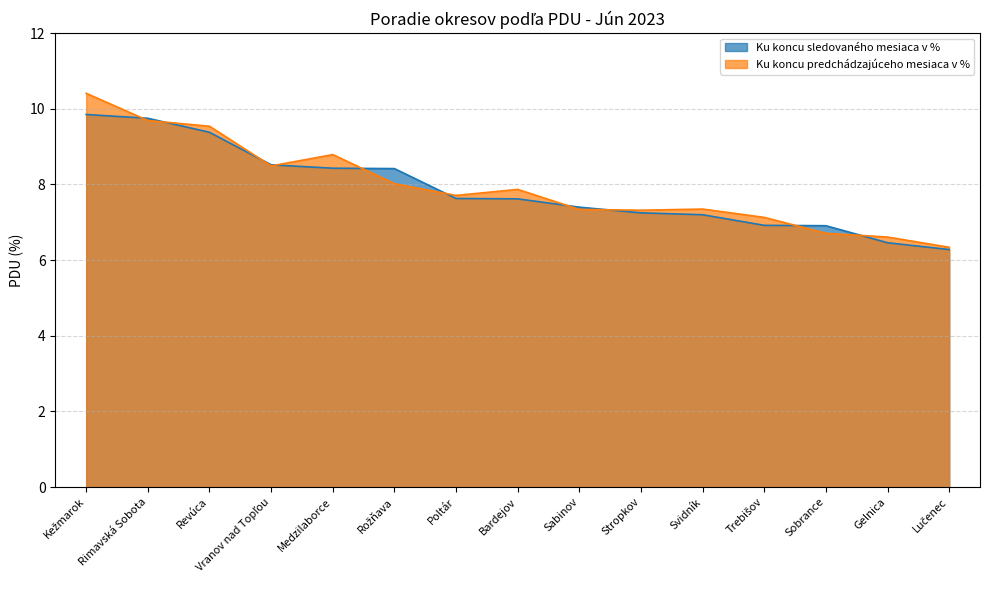

Rank the series at Medzilaborce from lowest to highest value.

Ku koncu sledovaného mesiaca v %, Ku koncu predchádzajúceho mesiaca v %